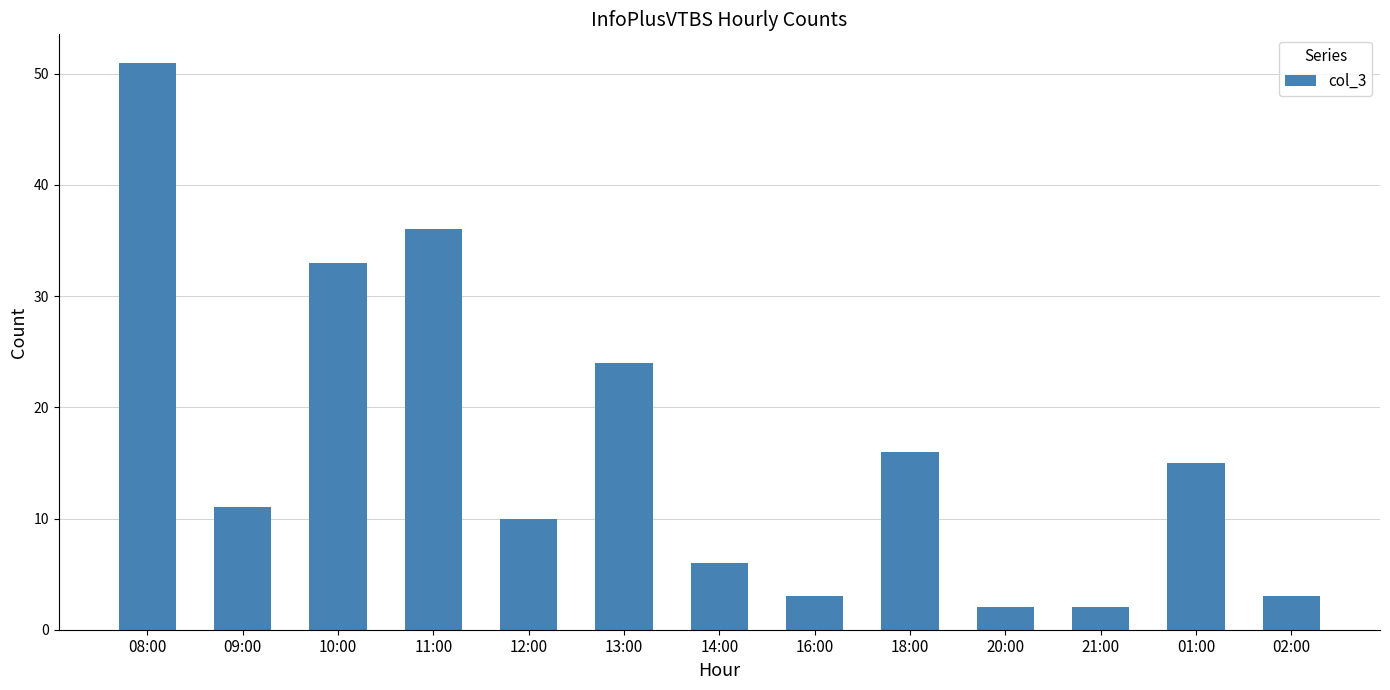

What is the average value?

16